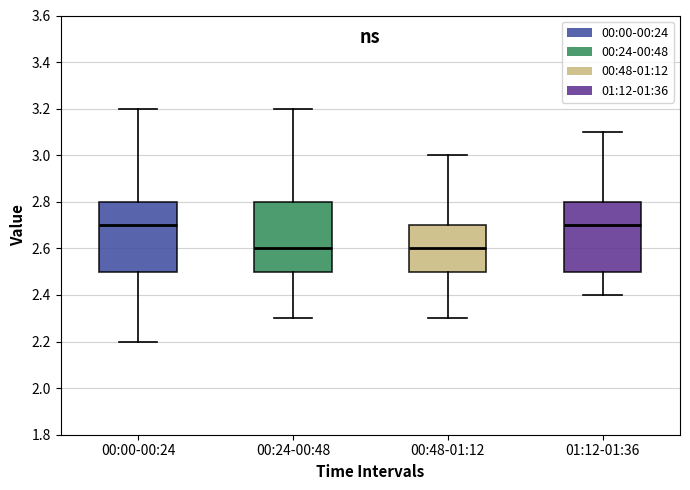

Reading left to right, read every box against the y-axis: the position of its median line, the range the box covers, and the ends of its whiskers. The values are not printed on the chart, so give them approximately, as read against the axis.

00:00-00:24: median 2.7, box 2.5 to 2.8, whiskers 2.2 to 3.2
00:24-00:48: median 2.6, box 2.5 to 2.8, whiskers 2.3 to 3.2
00:48-01:12: median 2.6, box 2.5 to 2.7, whiskers 2.3 to 3.0
01:12-01:36: median 2.7, box 2.5 to 2.8, whiskers 2.4 to 3.1